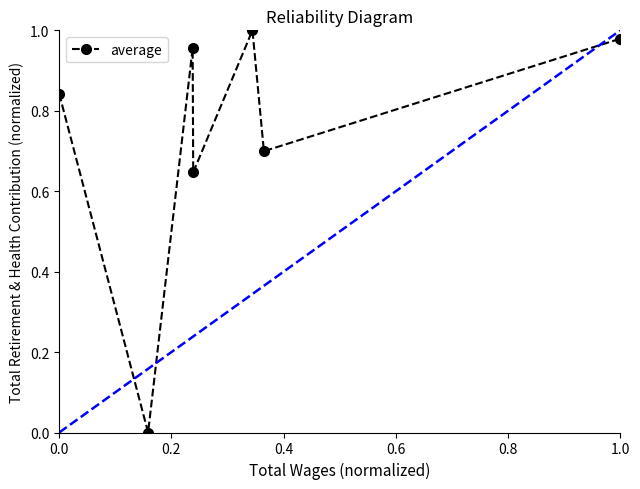

How many interior local valleys (lower than both neighbors) does the data have?

3